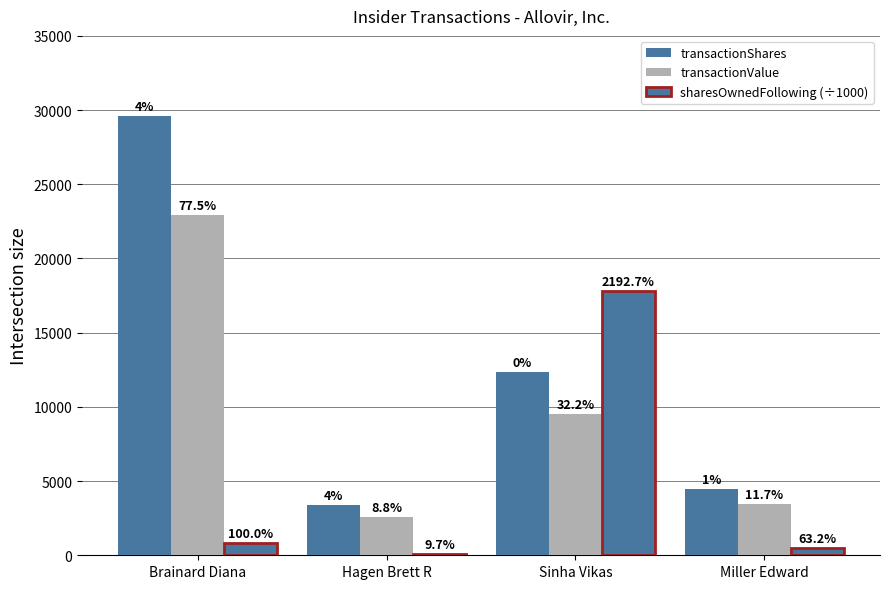

What is the label of the 1st bar from the right?

Miller Edward